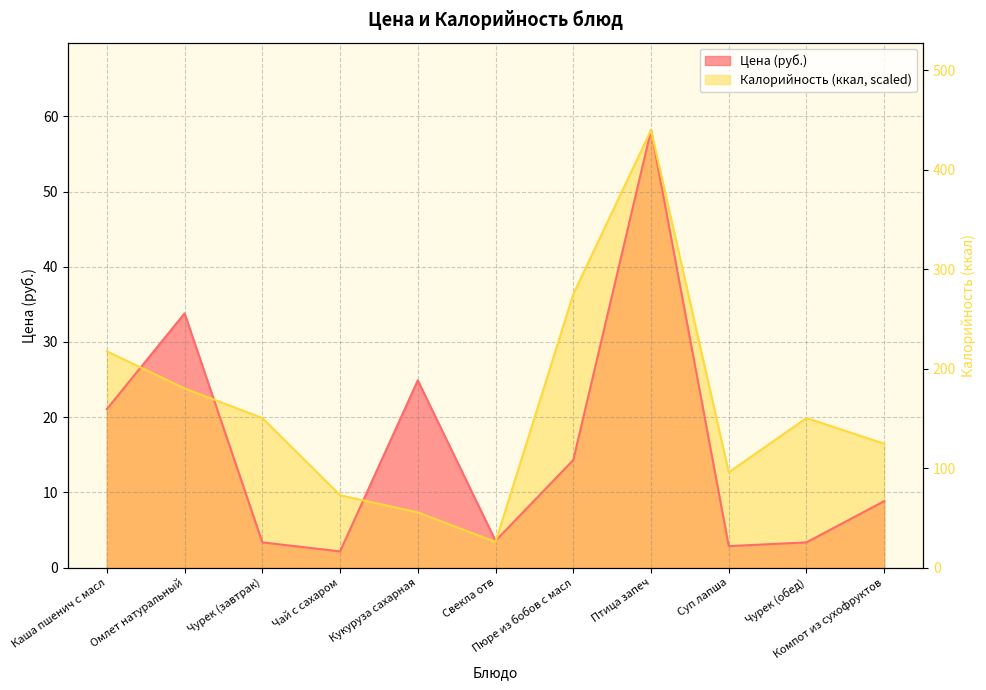

Does the chart have visible grid lines?

Yes